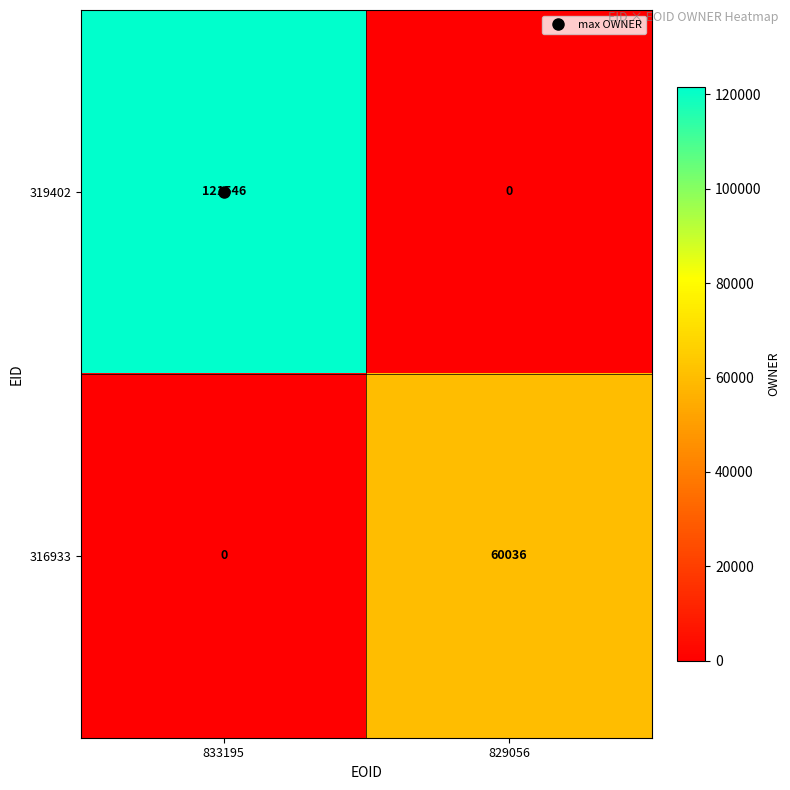

Is the value of 316933 at 833195 greater than the value of 319402 at 833195?

No